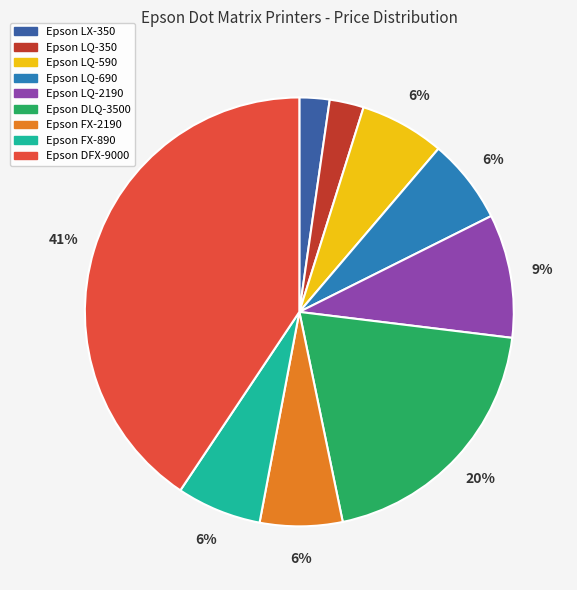

To the nearest percent, what portion does Epson LQ-350 represent?

3%